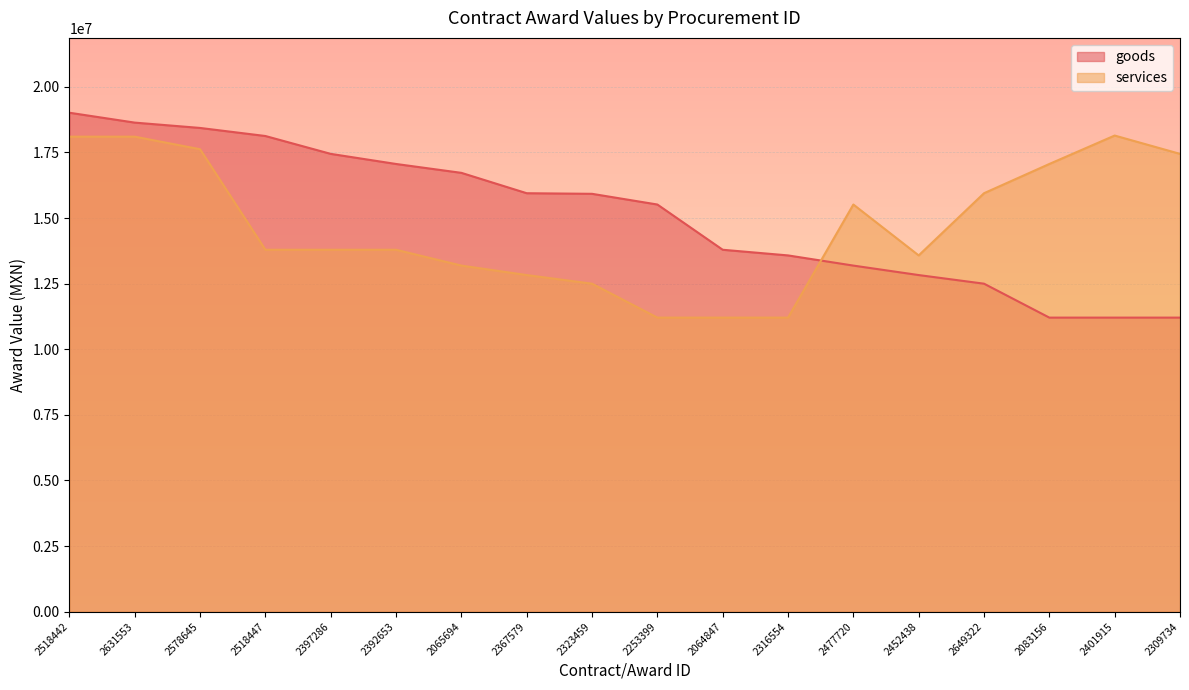

The value of goods at 2316554 is 13577500. True or false?

True